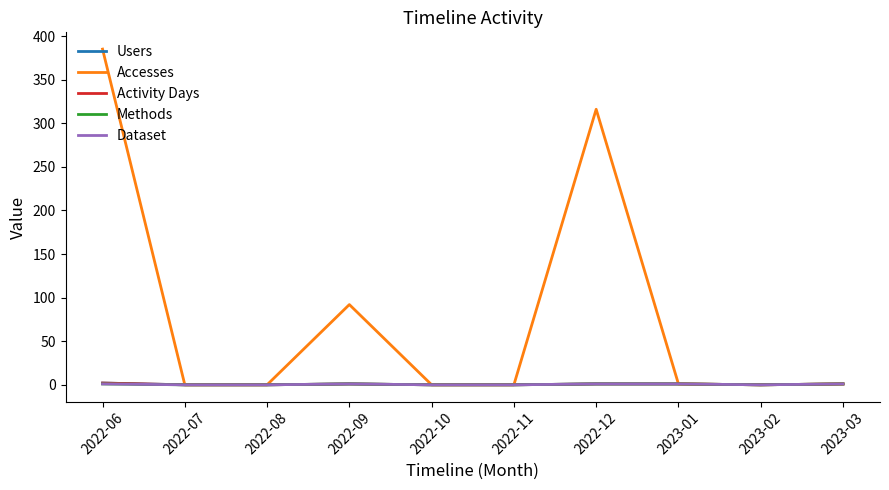

Is this an area chart (filled region under the line)?

No